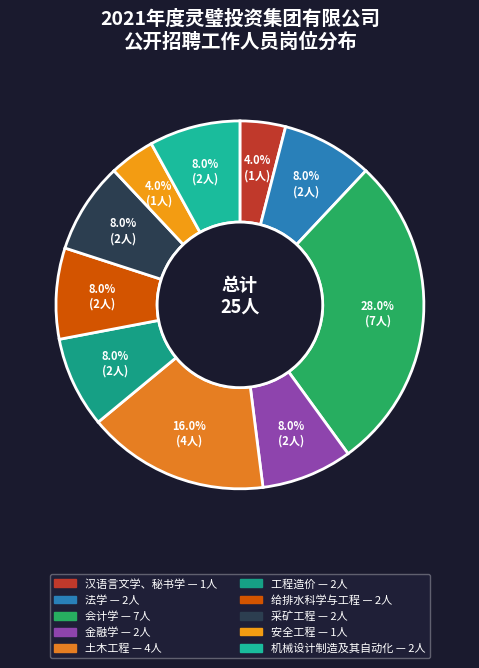

To the nearest percent, what is the difference between the largest and smallest slice percentages?

24%